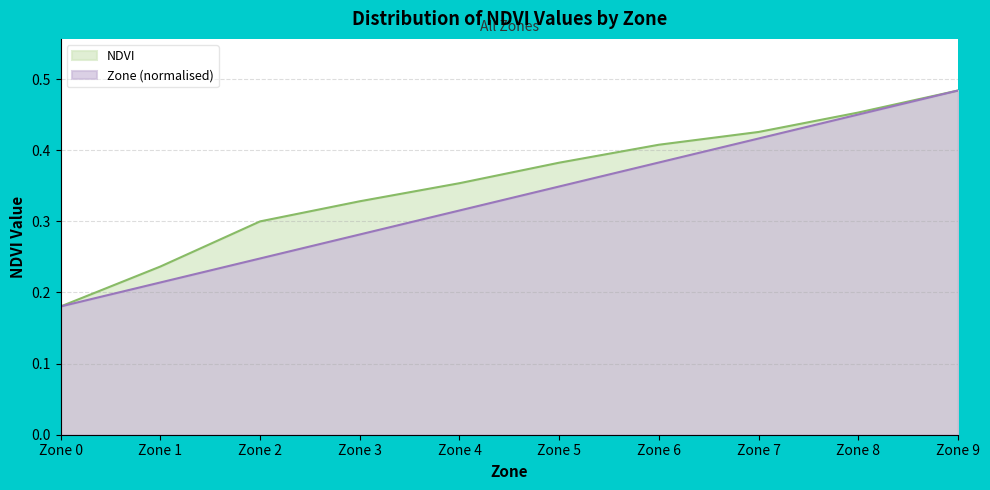

At which label is Zone closest to 0?

Zone 0